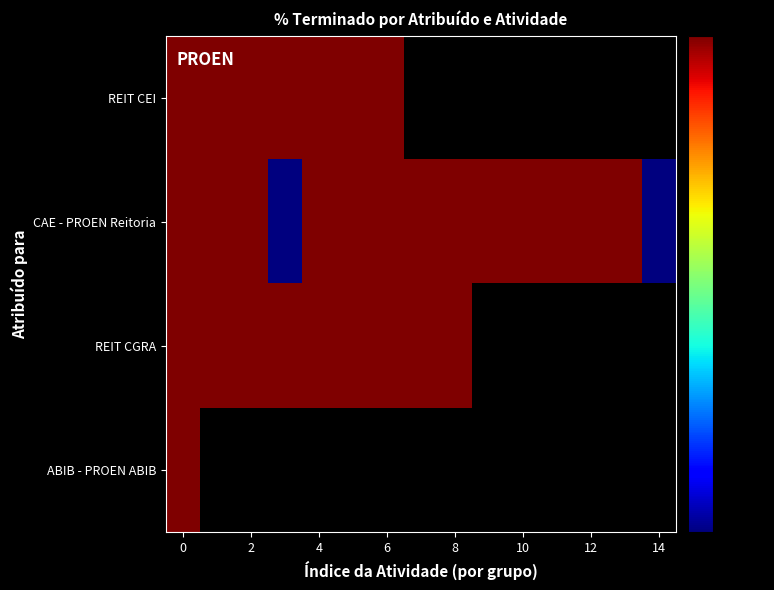

True or false: row_1 has a value of 100.0 at 12.

True